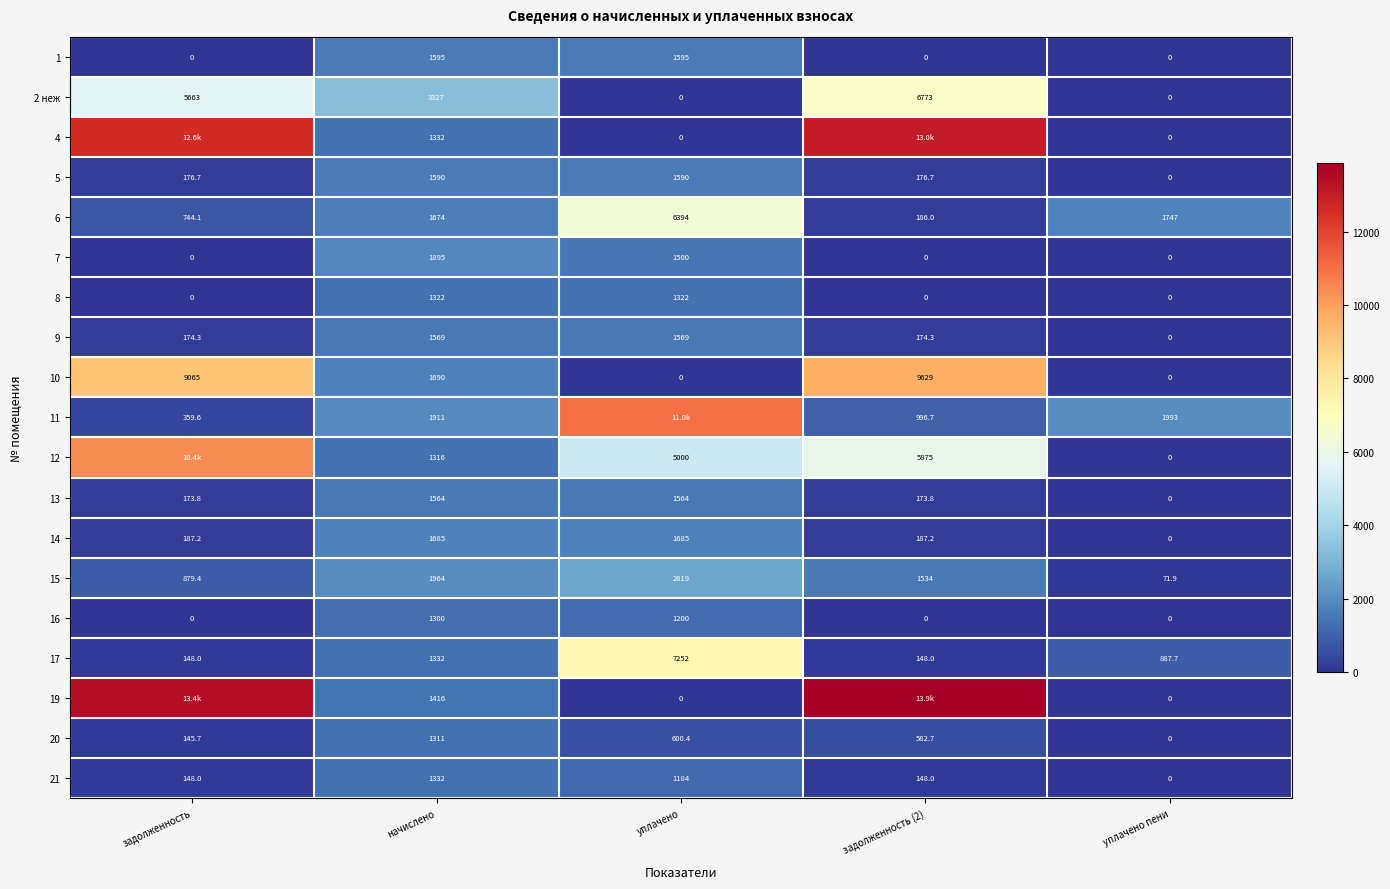

What is the total value across all series at начислено?

31125.0